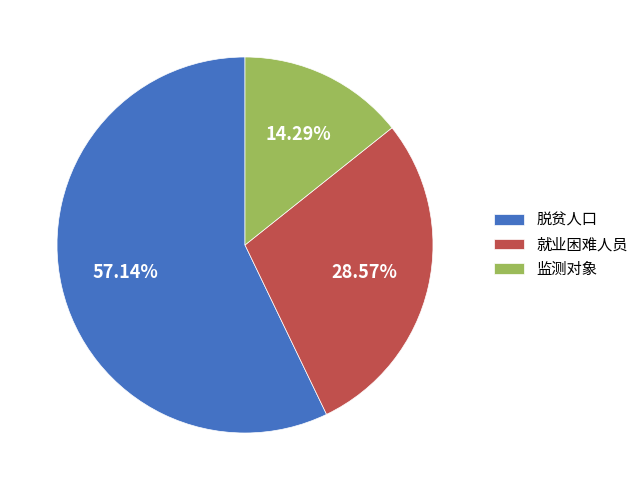

Between 脱贫人口 and 监测对象, which is larger?

脱贫人口